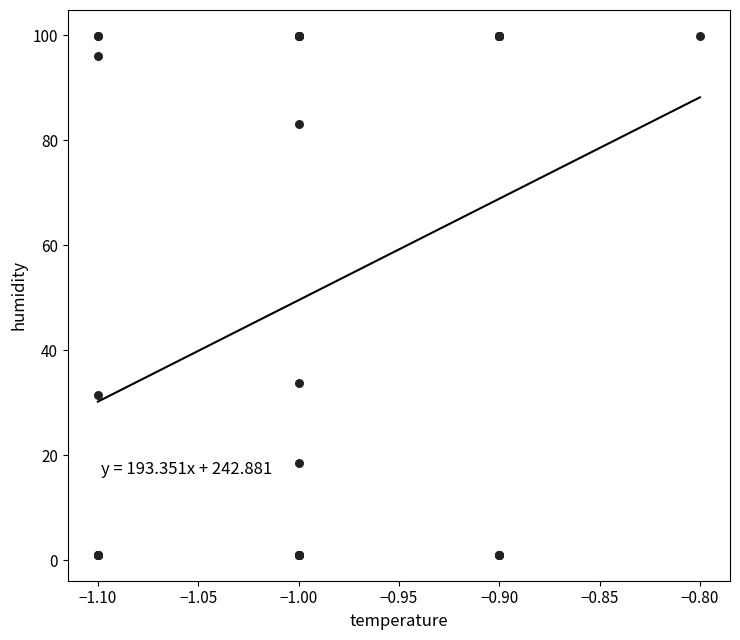

What Y value in the scatter plot is closest to 50?

33.7